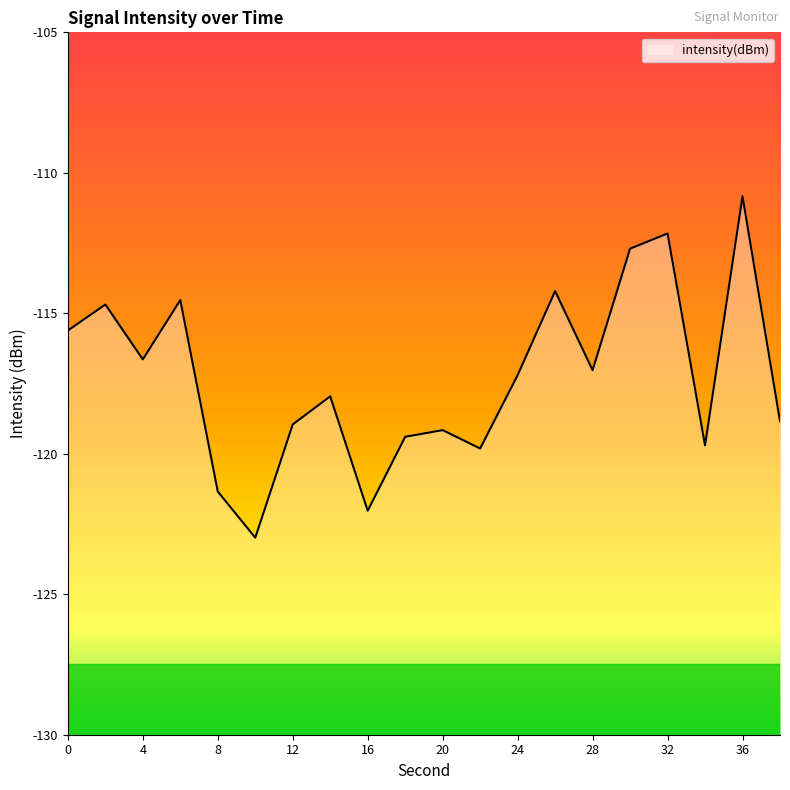

List the labels in order of value, smallest first.

10, 16, 8, 22, 34, 18, 20, 12, 38, 14, 24, 28, 4, 0, 2, 6, 26, 30, 32, 36